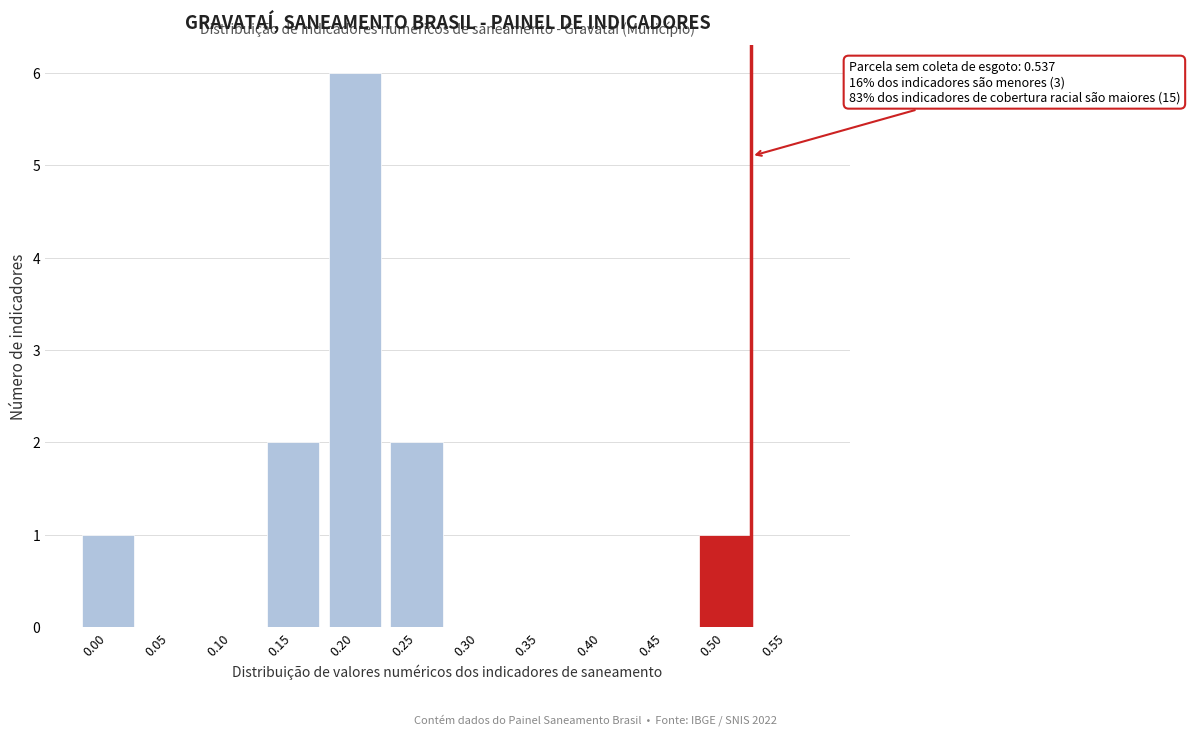

Reading right to left, list all the values displayed in this chart.

0.55=0	0.50=1	0.45=0	0.40=0	0.35=0	0.30=0	0.25=2	0.20=6	0.15=2	0.10=0	0.05=0	0.00=1